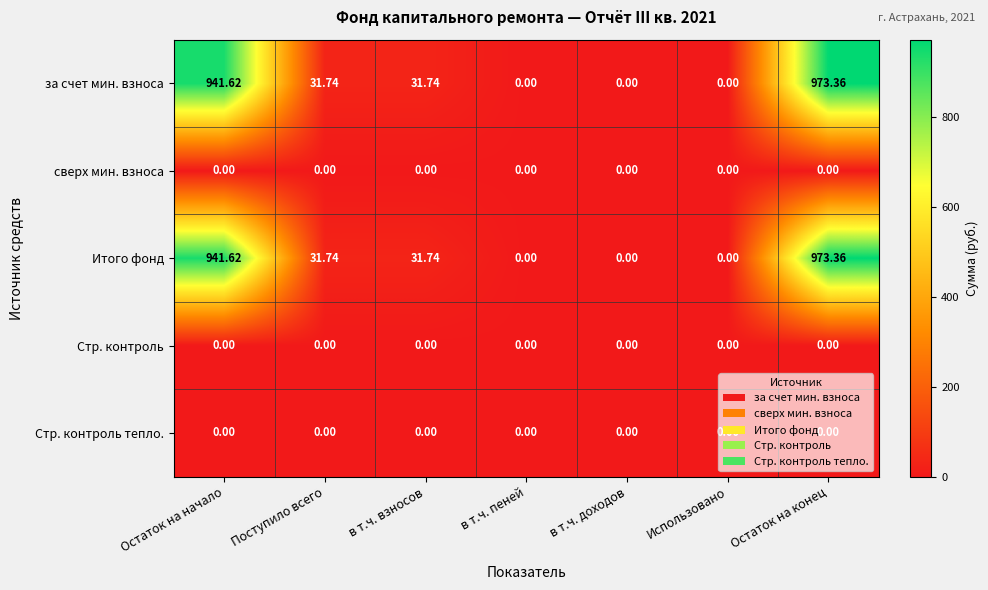

At which category is the sum across all series the highest?

Остаток на конец